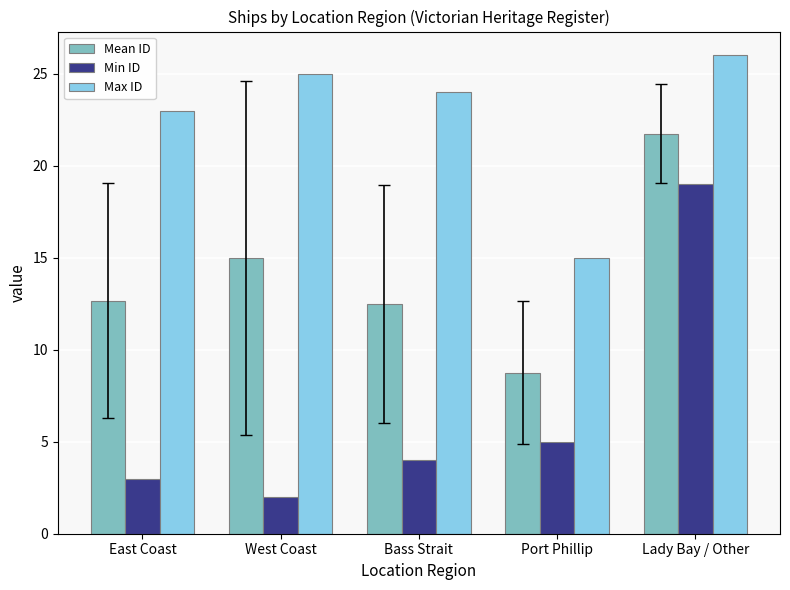

Read the Max ID value at Bass Strait.

24.0